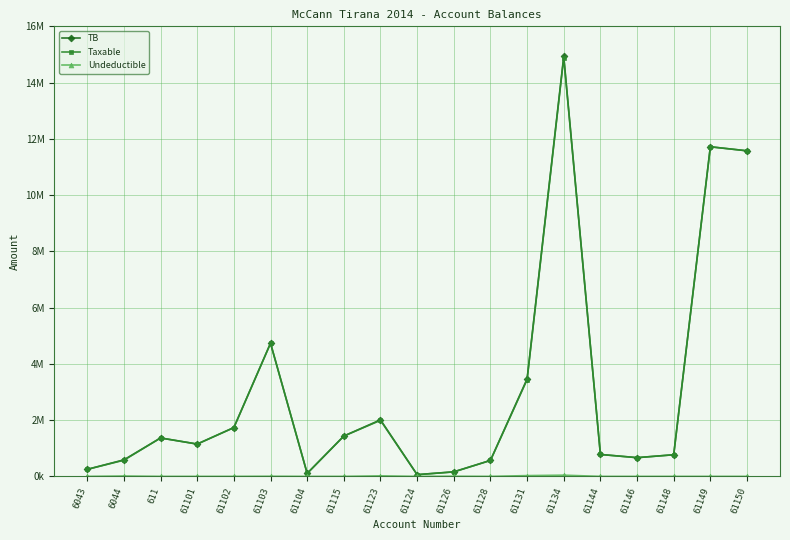

Is the value of Undeductible at 61134 greater than the value of Taxable at 6043?

No